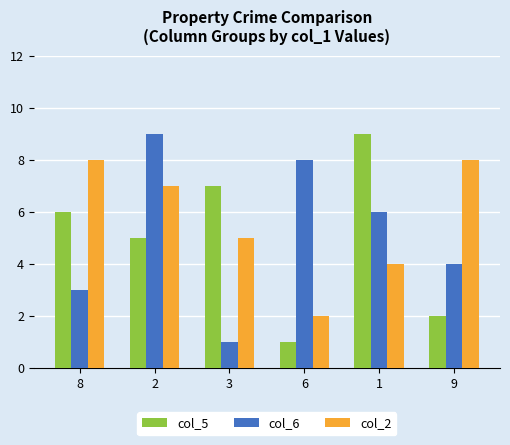

What is the minimum value for col_6?

1